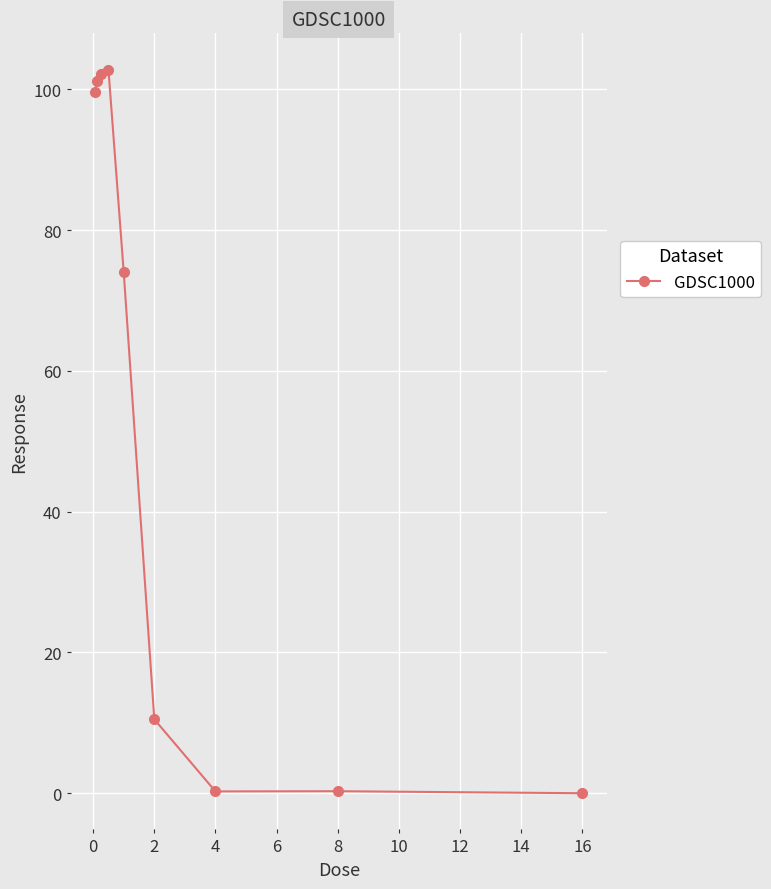

How many distinct data groups are displayed?

1